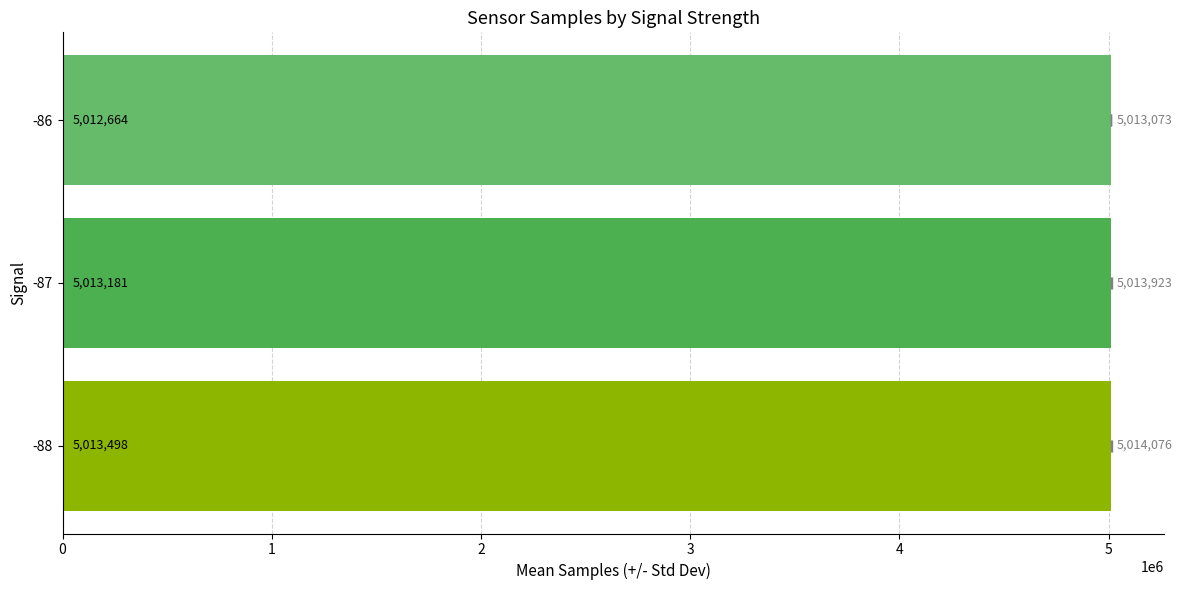

What is the change in value from 1 to 2?

-516.8